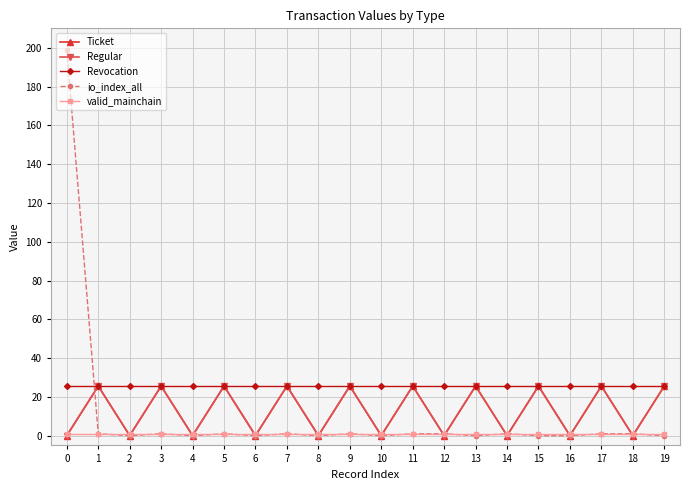

Does the chart have visible grid lines?

Yes